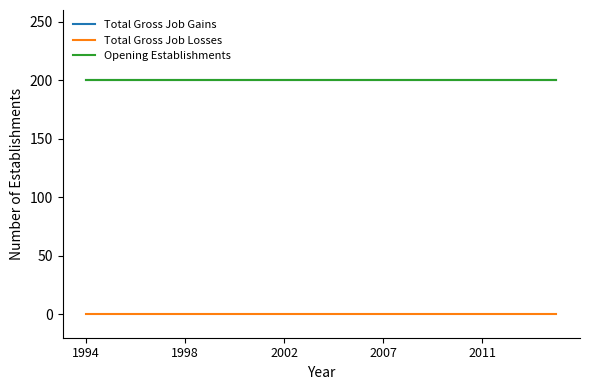

What is the average value of the Total Gross Job Gains series?

200